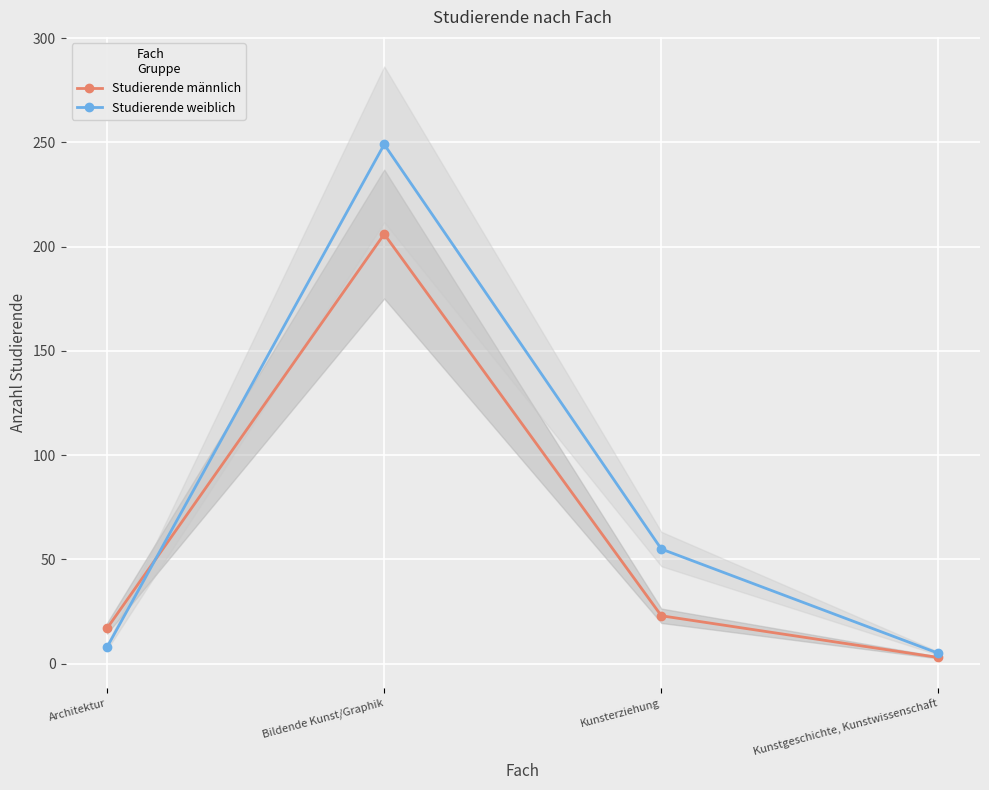

At which category does Studierende männlich reach its first local peak?

Bildende Kunst/Graphik